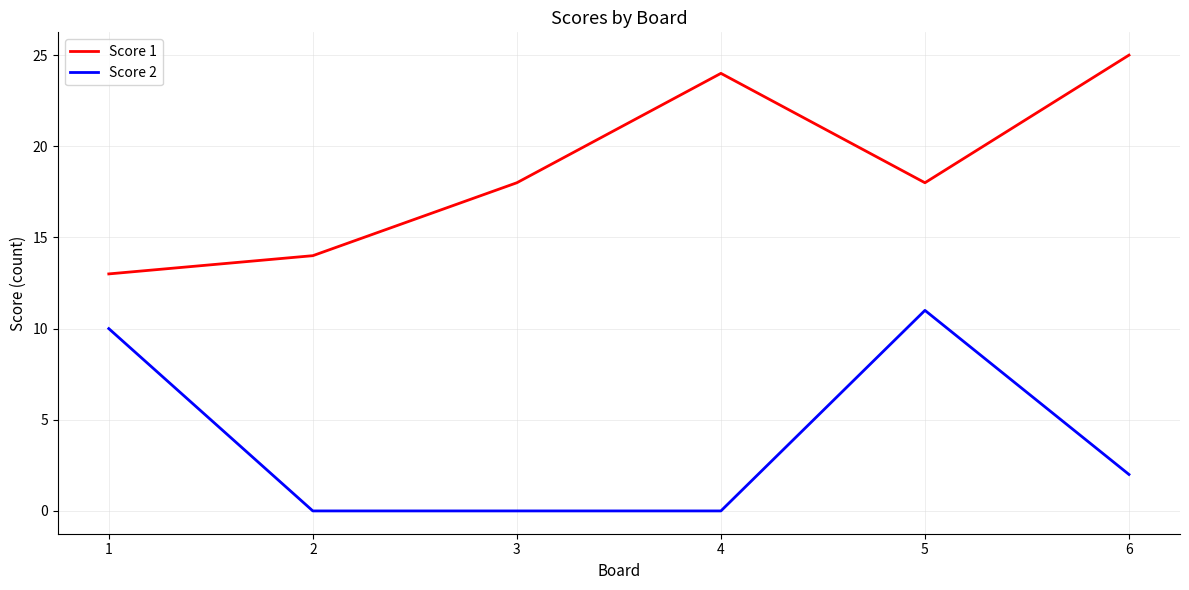

What is the maximum value shown in the chart?

25